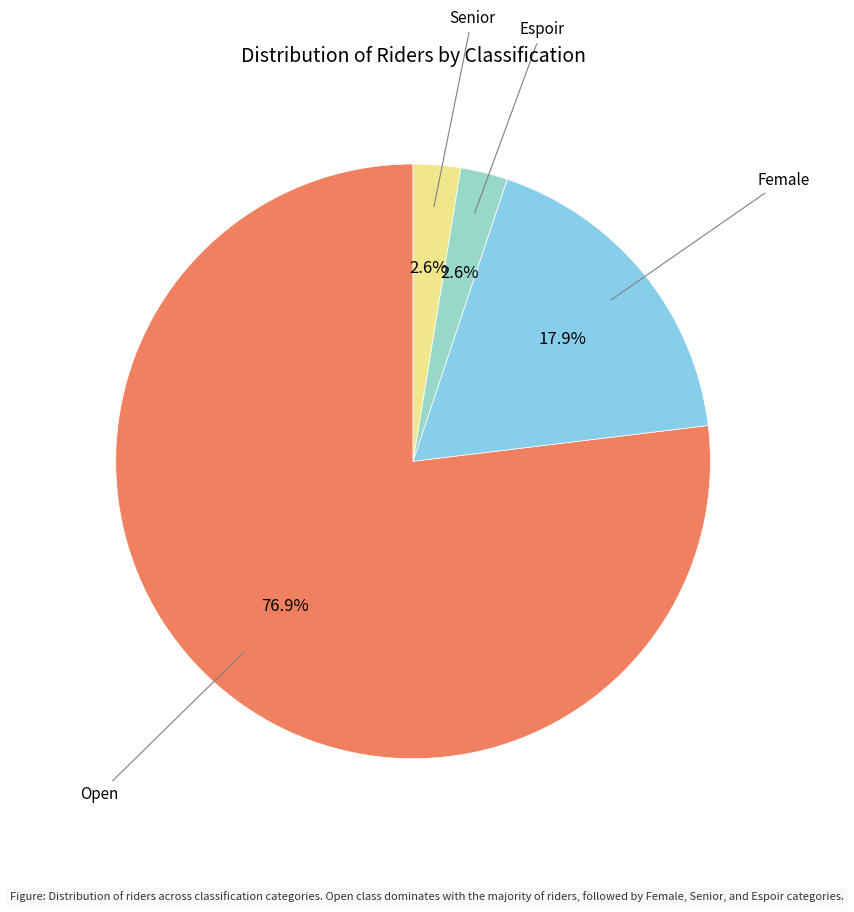

Is there any slice that represents more than half of the pie?

Yes